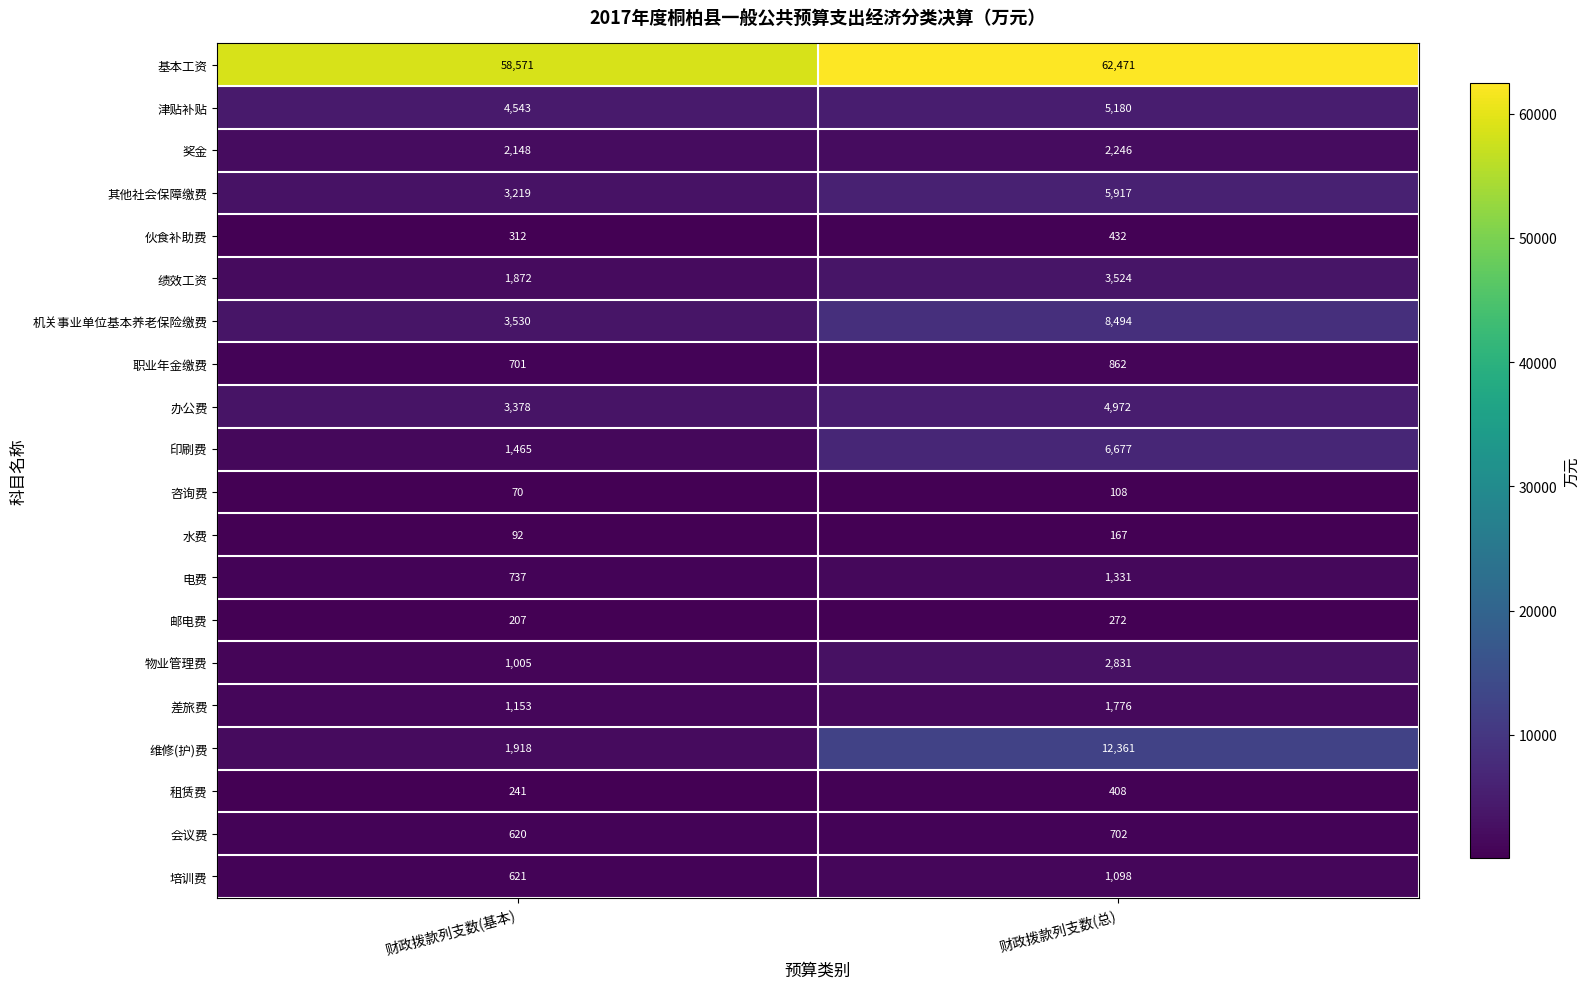

At which label does 咨询费 reach its minimum?

财政拨款列支数(基本)